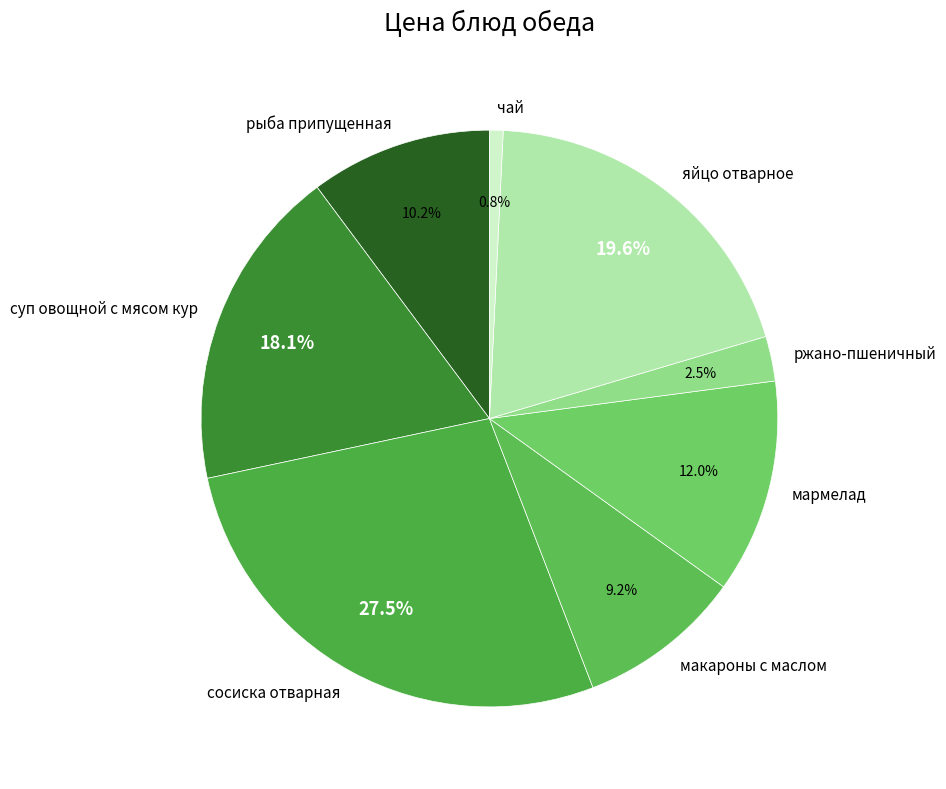

What percentage is NOT represented by рыба припущенная?

89.8%